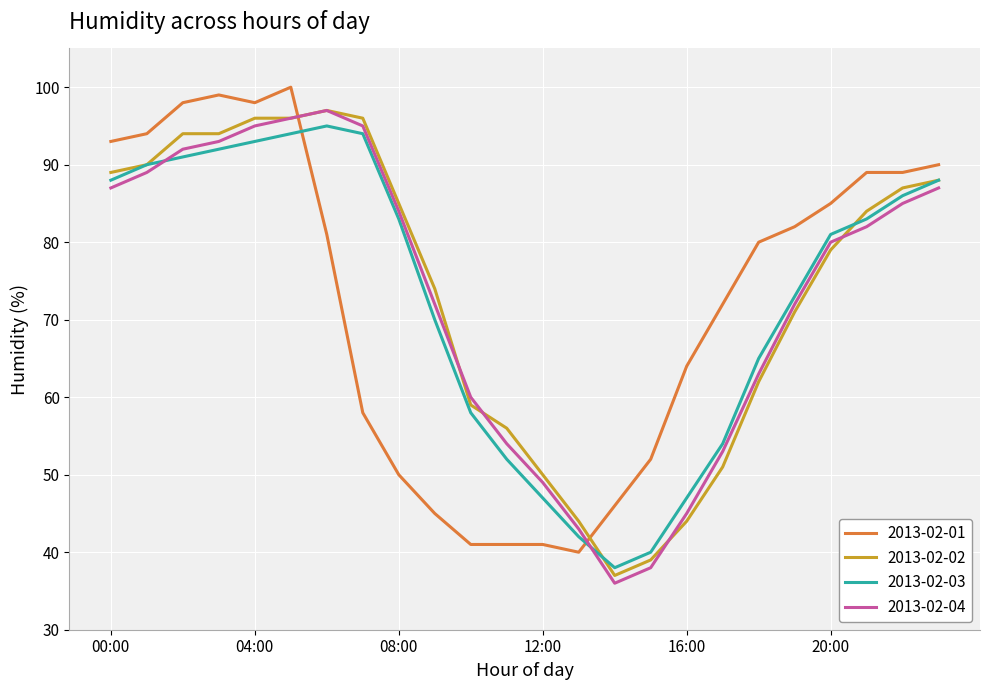

What is the minimum value shown in the chart?

36